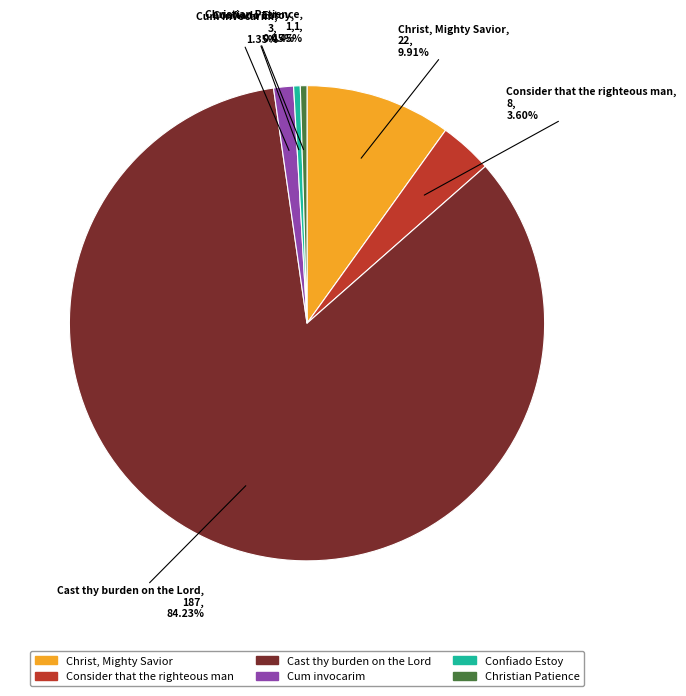

Does Consider that the righteous man account for over 50% of the chart?

No